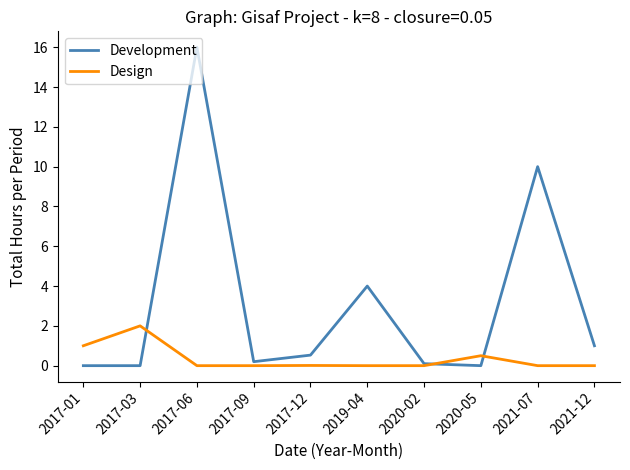

What is the highest value of the Design series?

2.0